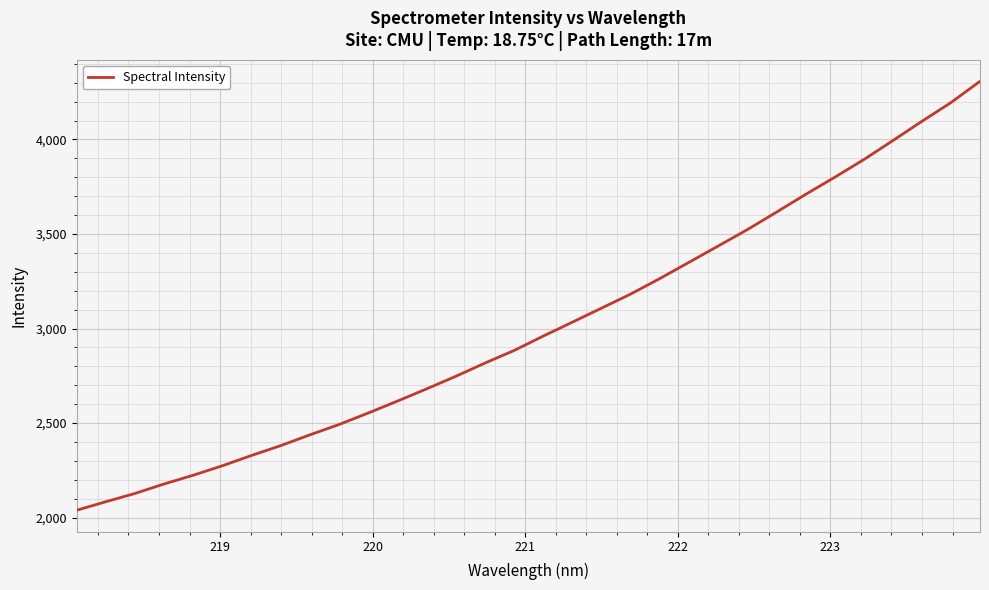

Reading left to right, extract all data points from this chart.

2038.6	2083.7	2127.4	2177.7	2224.0	2274.1	2328.6	2380.7	2437.7	2492.4	2553.1	2616.1	2680.6	2747.0	2817.0	2883.6	2959.7	3033.4	3107.6	3182.0	3264.0	3349.7	3435.7	3522.3	3614.6	3708.5	3799.2	3892.7	3993.5	4095.6	4194.9	4307.5